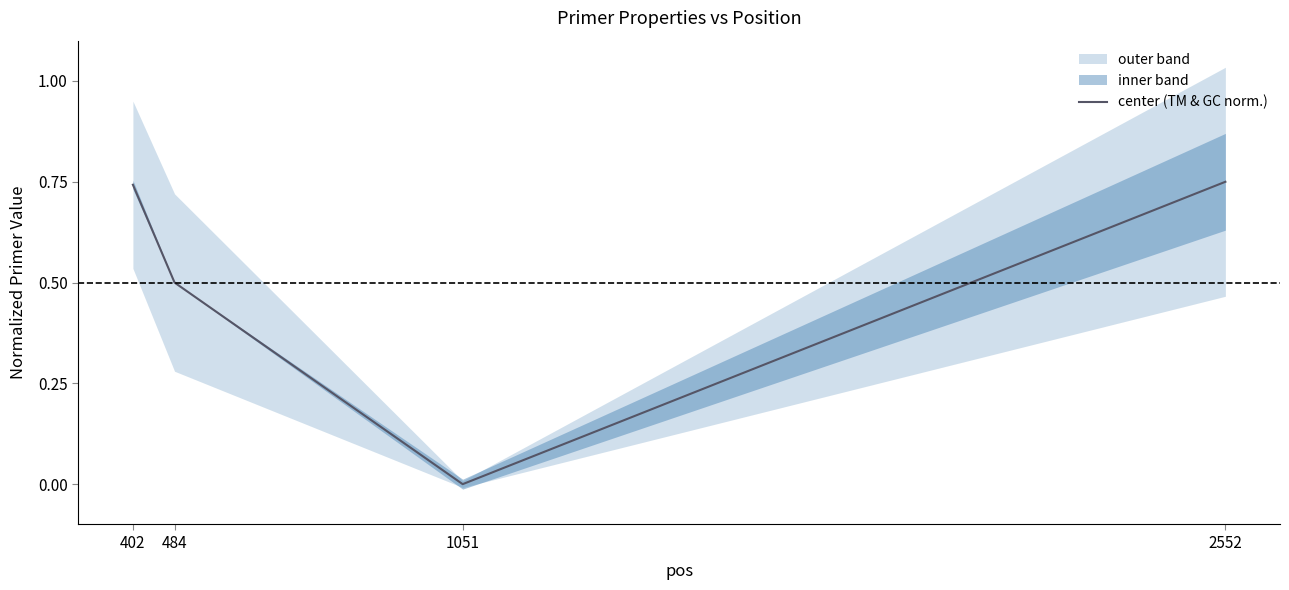

How many positive values are there?

3